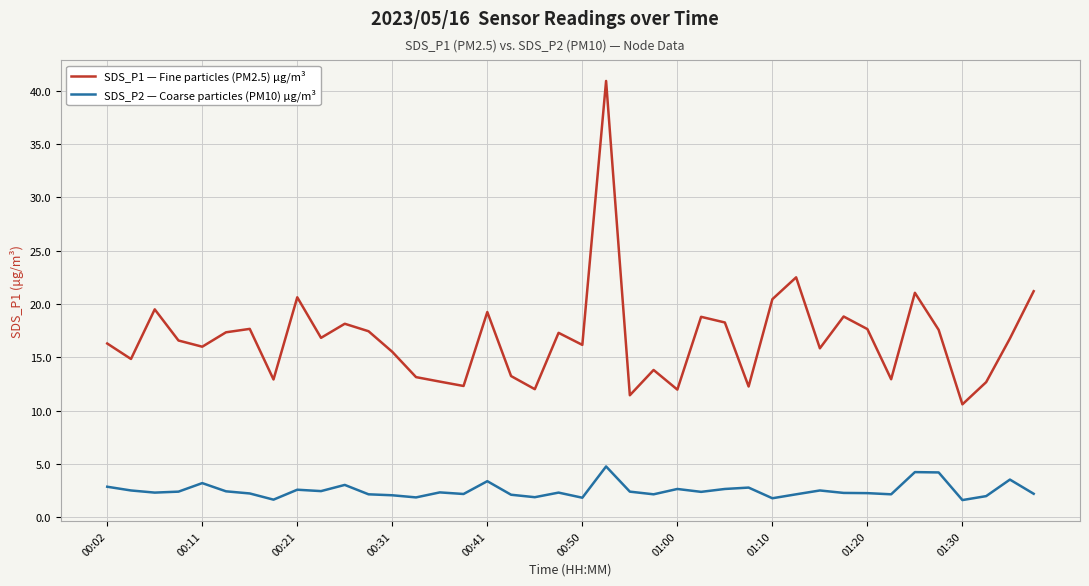

What is the average value of the SDS_P2 — Coarse particles (PM10) µg/m³ series?

2.5